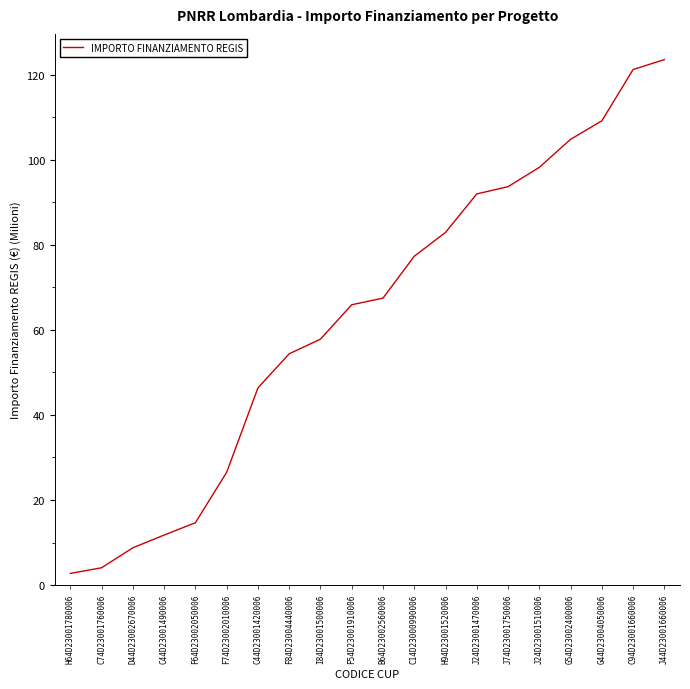

Rank the categories by value from lowest to highest.

H64D23001780006, C74D23001760006, D44D23002670006, C44D23001490006, F64D23002050006, F74D23002010006, C44D23001420006, F84D23004440006, I84D23001500006, F54D23001910006, B64D23002560006, C14D23000990006, H94D23001520006, J24D23001470006, J74D23001750006, J24D23001510006, G54D23002400006, G44D23004050006, C94D23001660006, J44D23001660006